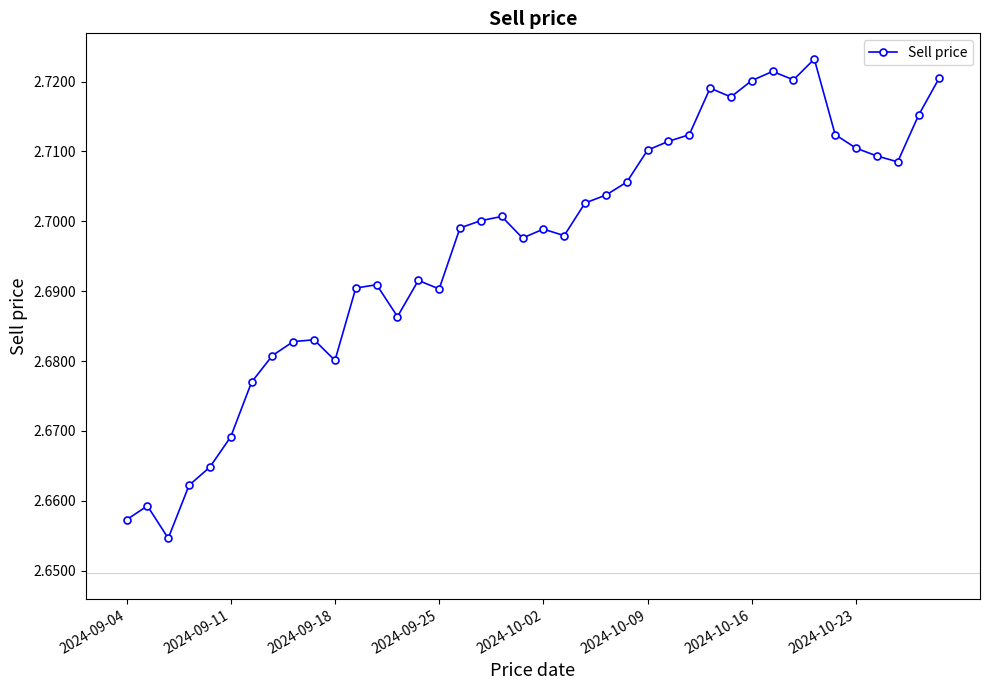

What is the sum of all values?

107.9